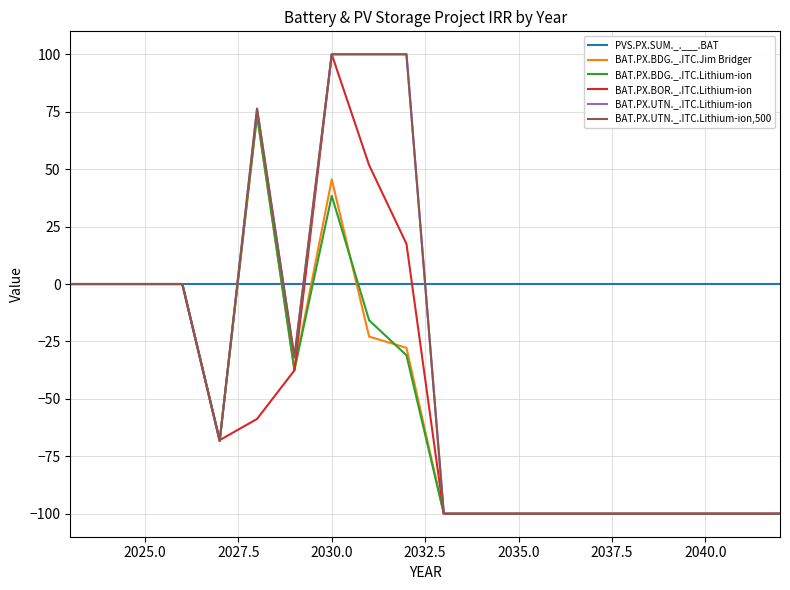

Does the chart have visible grid lines?

Yes